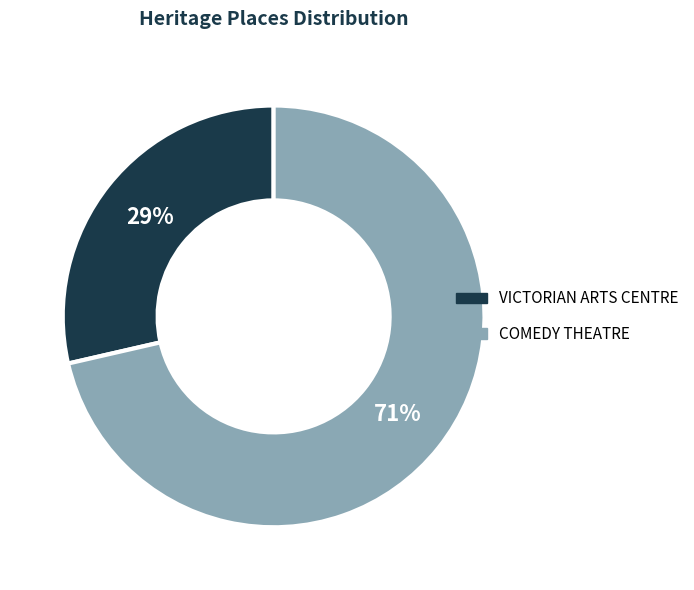

Rank the categories by value from lowest to highest.

VICTORIAN ARTS CENTRE, COMEDY THEATRE